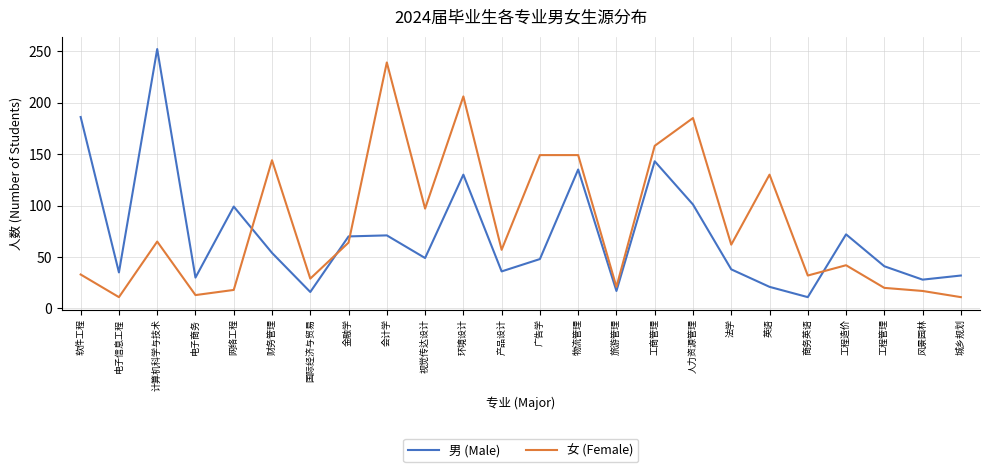

The value of 男 (Male) at 环境设计 is 130. True or false?

True